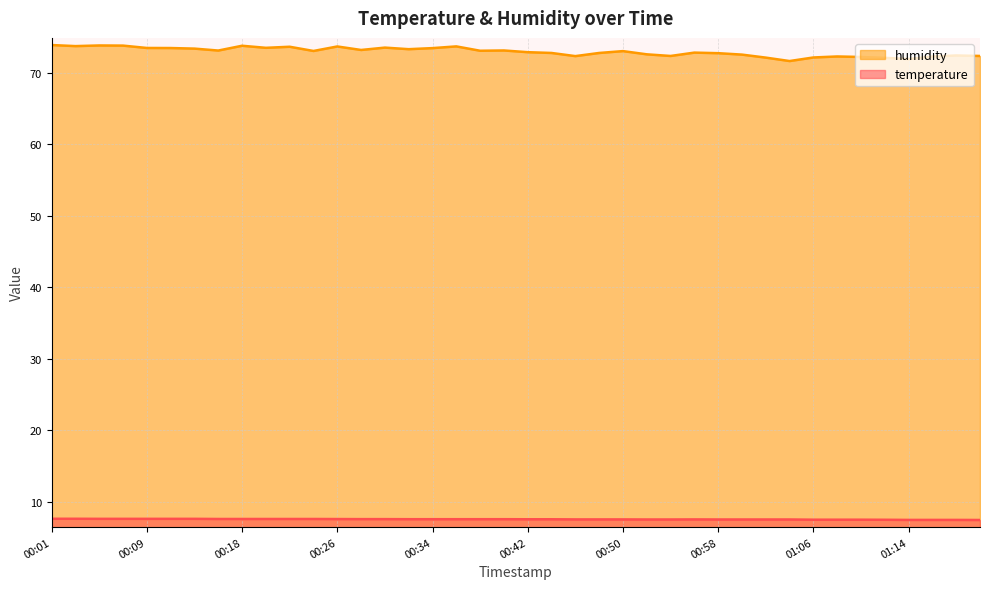

List the labels in order of temperature value, smallest first.

01:21, 01:14, 01:16, 01:19, 01:12, 01:06, 01:08, 01:10, 00:52, 00:54, 00:58, 01:00, 01:02, 01:04, 00:46, 00:48, 00:50, 00:56, 00:42, 00:44, 00:32, 00:34, 00:36, 00:38, 00:40, 00:28, 00:30, 00:26, 00:16, 00:18, 00:20, 00:22, 00:24, 00:05, 00:07, 00:09, 00:12, 00:14, 00:01, 00:03